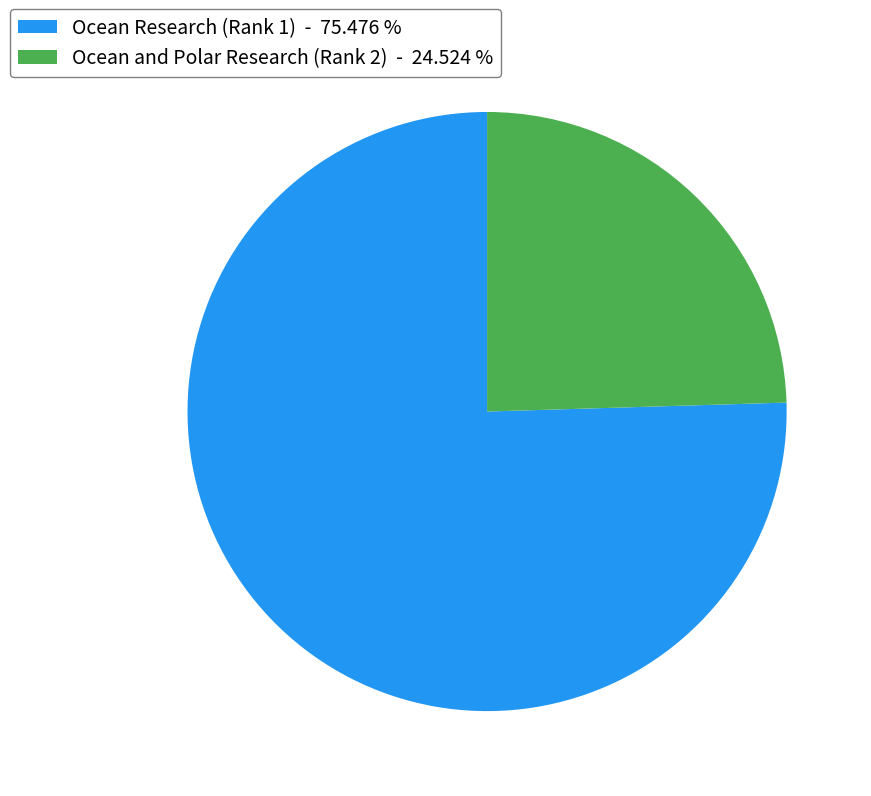

What is the ratio of the value at Ocean Research (Rank 1) - 75.476 % to the value at Ocean and Polar Research (Rank 2) - 24.524 %?

3.1